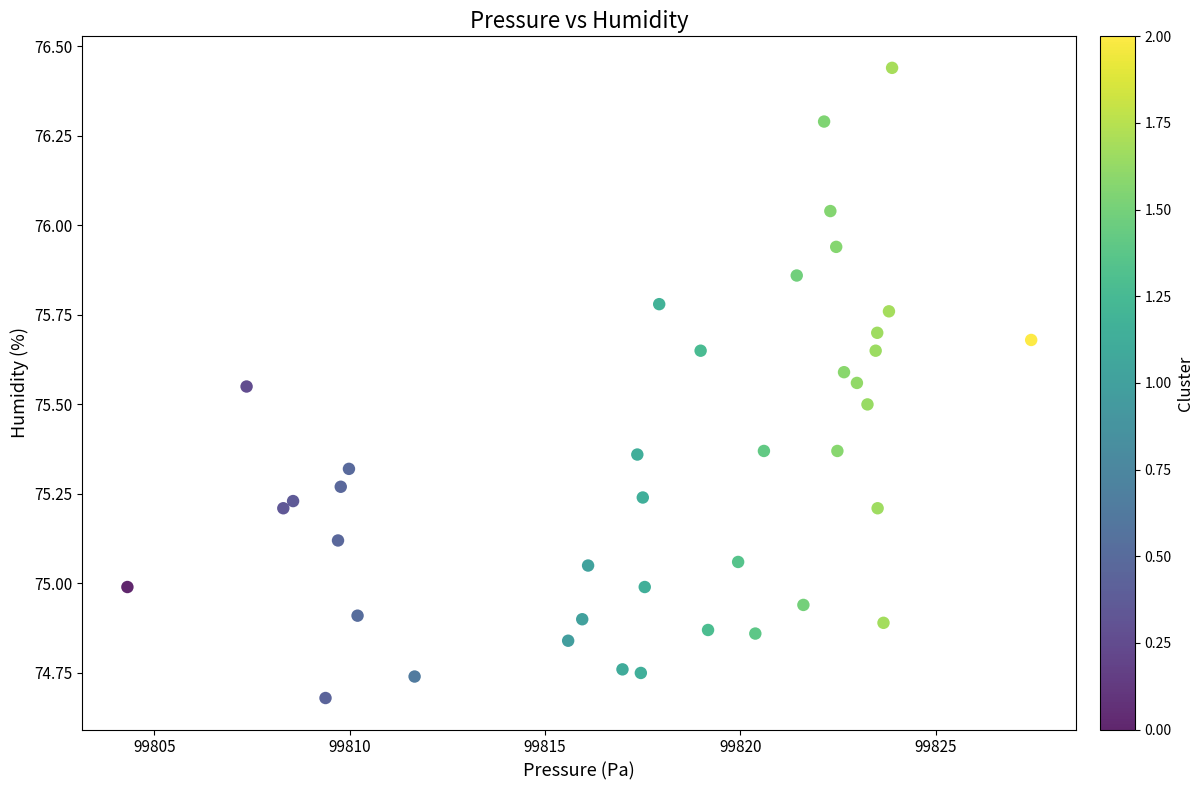

What is the range of Y values (max minus min)?

1.8